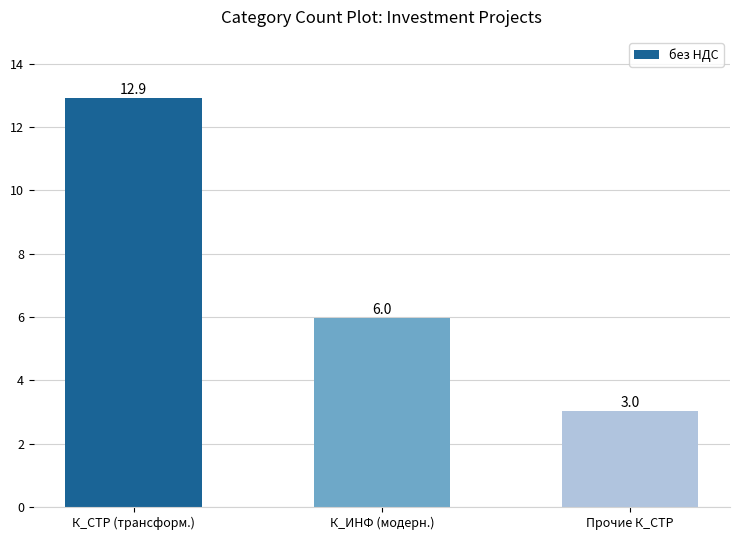

Is it true that the value at К_ИНФ (модерн.) is 6.0?

True